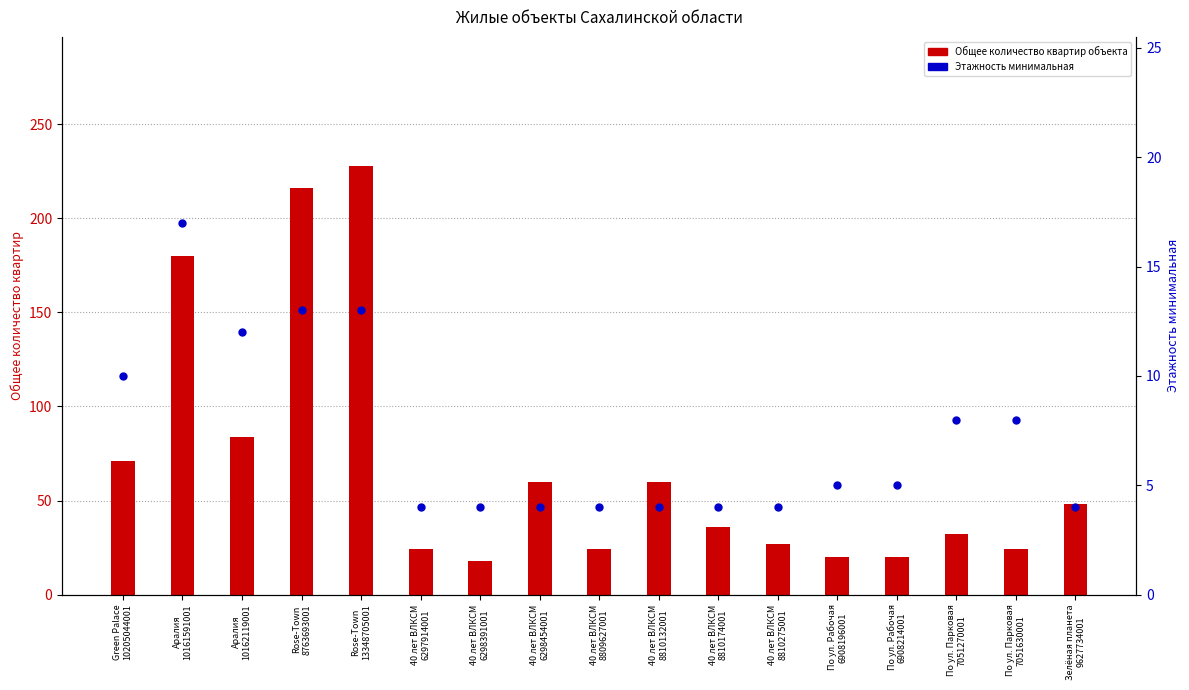

Which series has the widest spread of values?

Общее количество квартир объекта